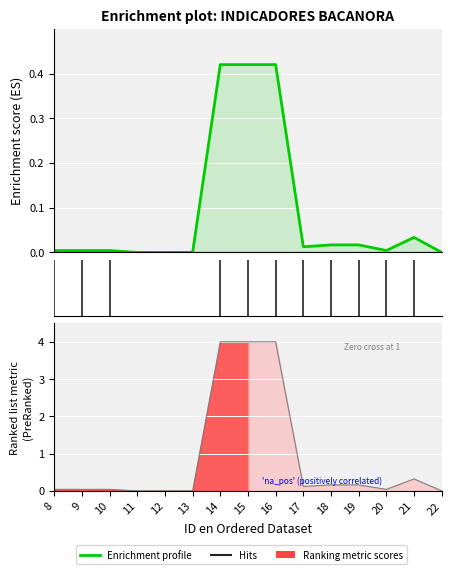

True or false: there are more than 1 points higher than both neighbors.

False